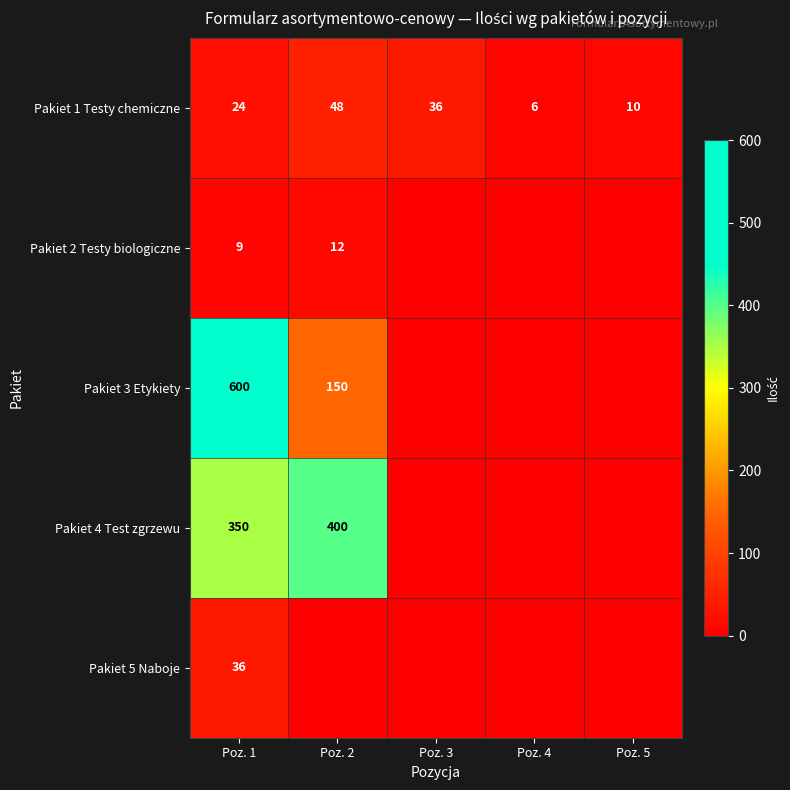

What is the difference between the Pakiet 1 Testy chemiczne values at Poz. 5 and Poz. 2?

38